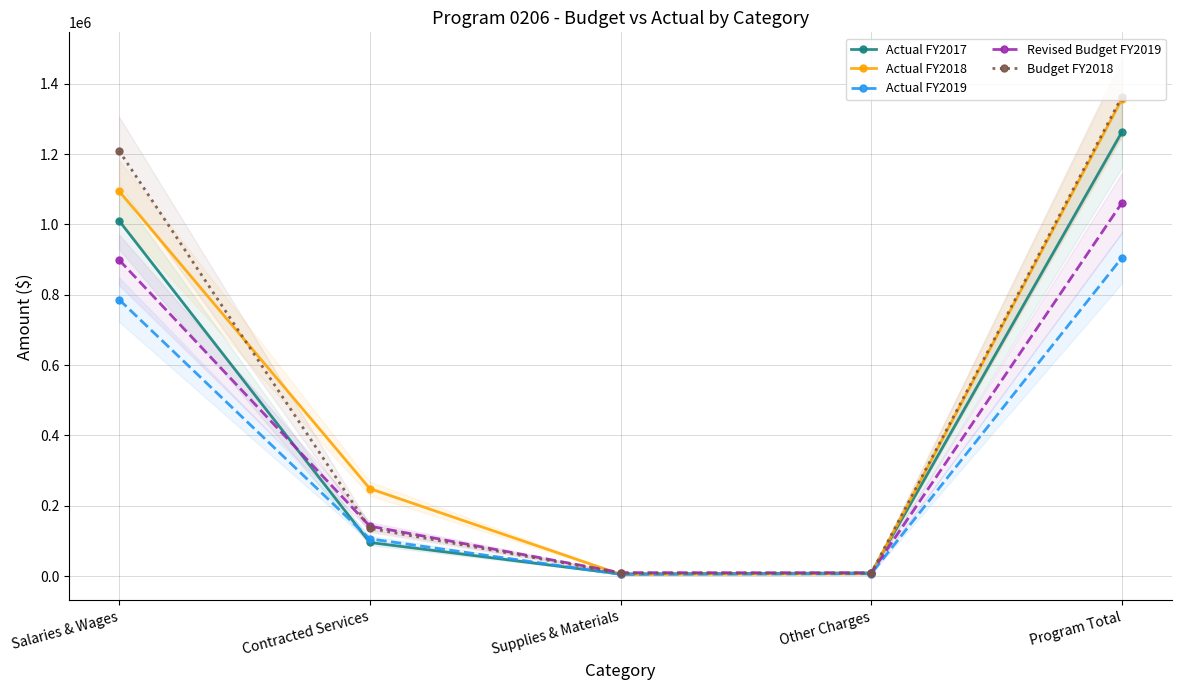

How many distinct data groups are displayed?

5